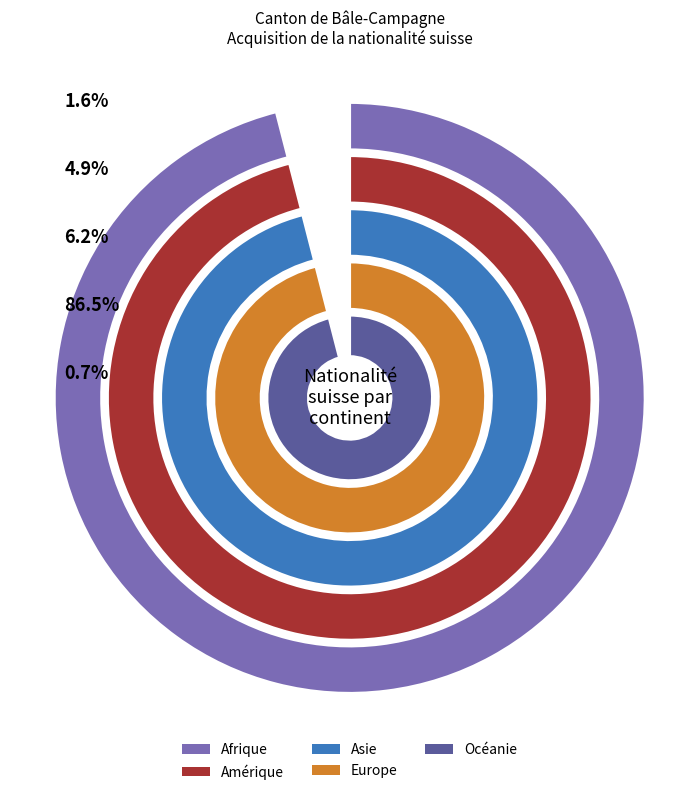

Rank the categories by value from highest to lowest.

Europe, Asie, Amérique, Afrique, Océanie